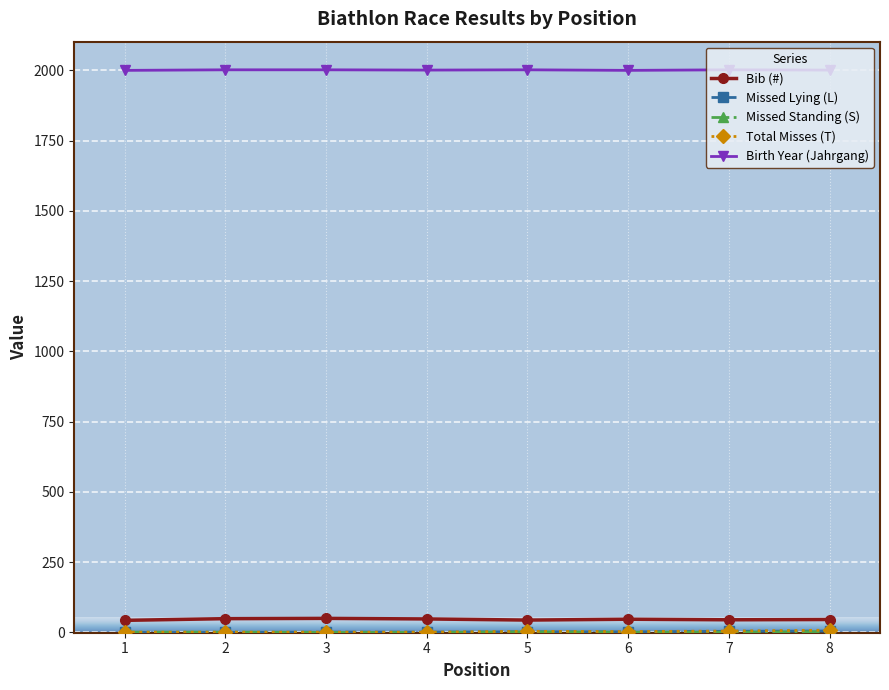

What is the spread (max minus min) of values at 4?

2001